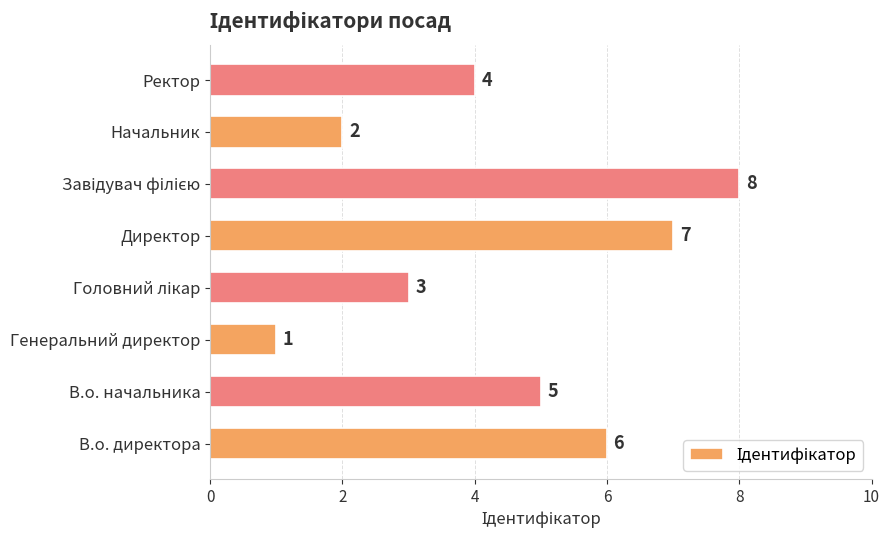

Is it true that the value at Ректор is 2?

False